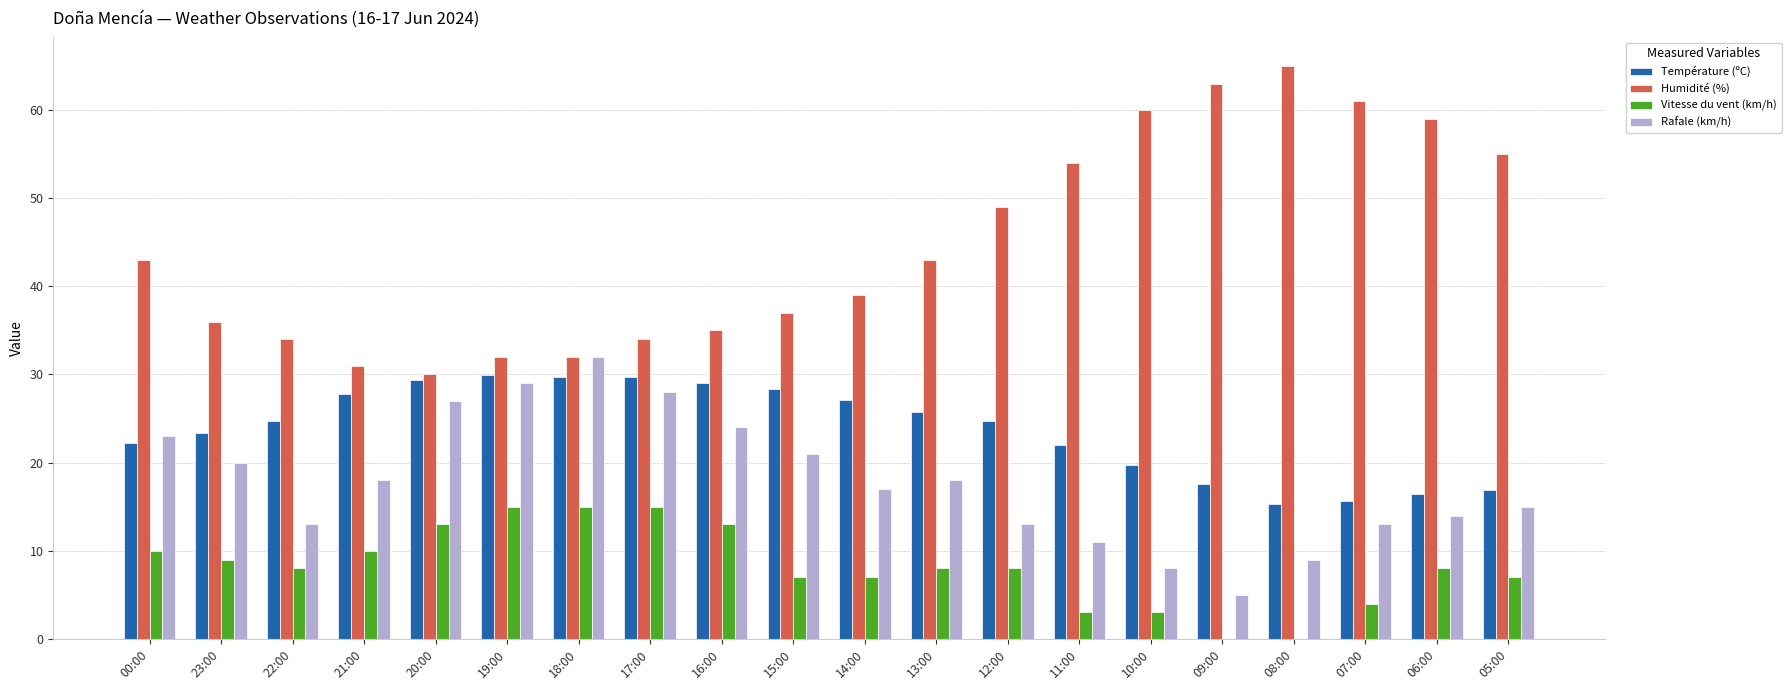

What are all the series names shown in the legend?

Température (ºC), Humidité (%), Vitesse du vent (km/h), Rafale (km/h)